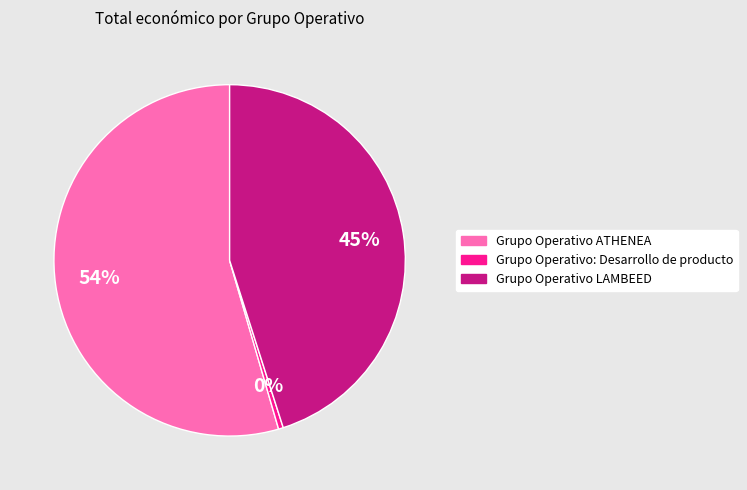

To the nearest percent, what is the average slice percentage?

33%